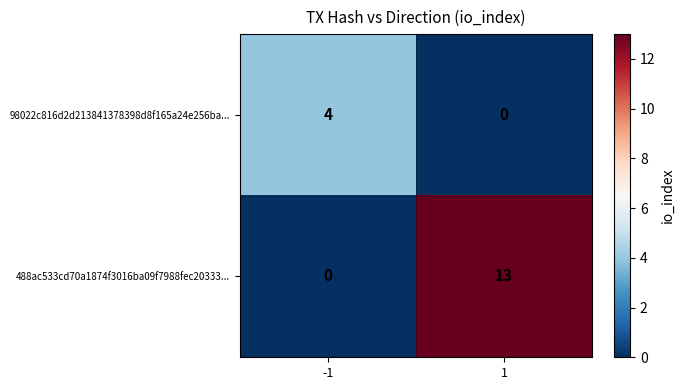

What is the difference between the 98022c816d2d213841378398d8f165a24e256ba... values at -1 and 1?

4